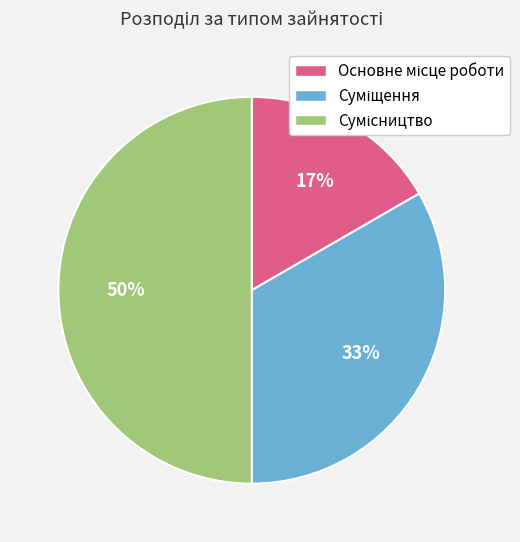

To the nearest percent, what is the difference between the largest and smallest slice percentages?

33%